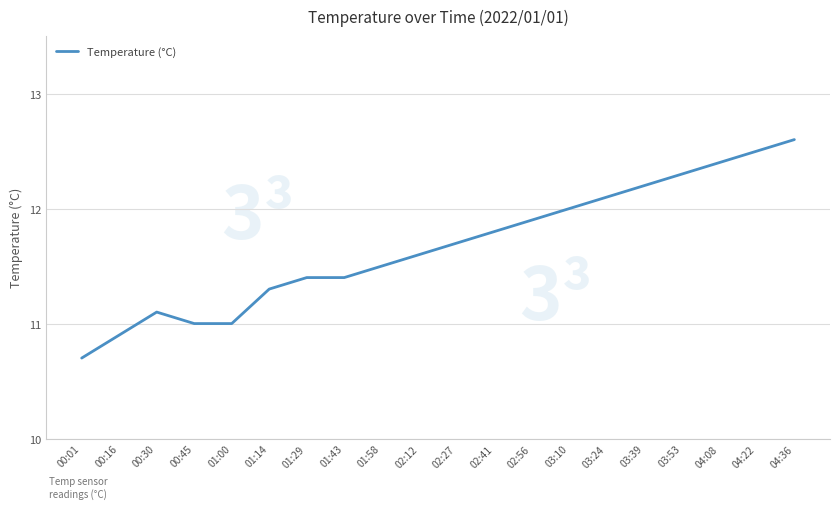

The value at 01:14 is 19.5. True or false?

False